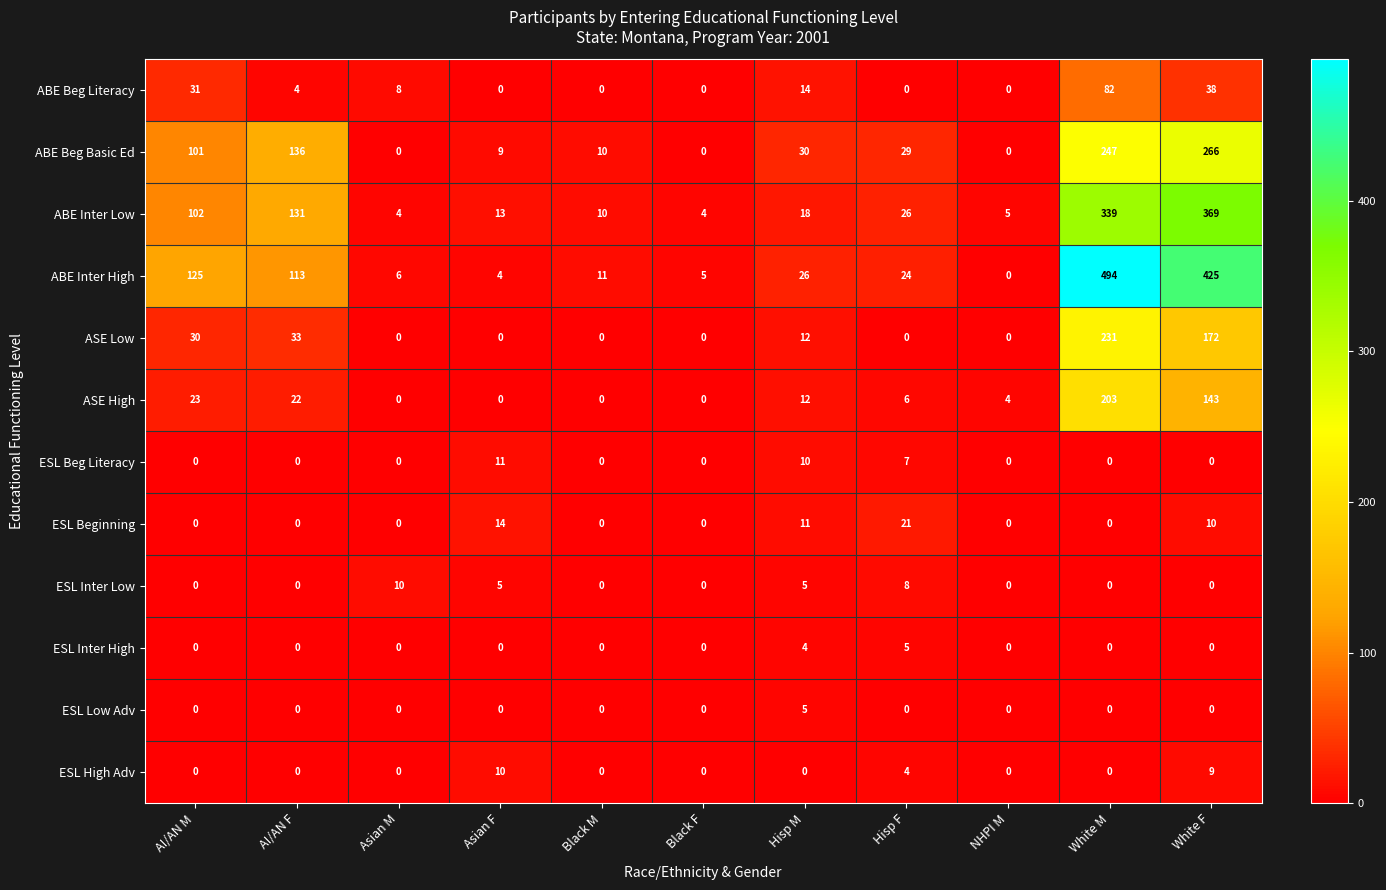

The value of ESL Low Adv at Black F is 0. True or false?

True